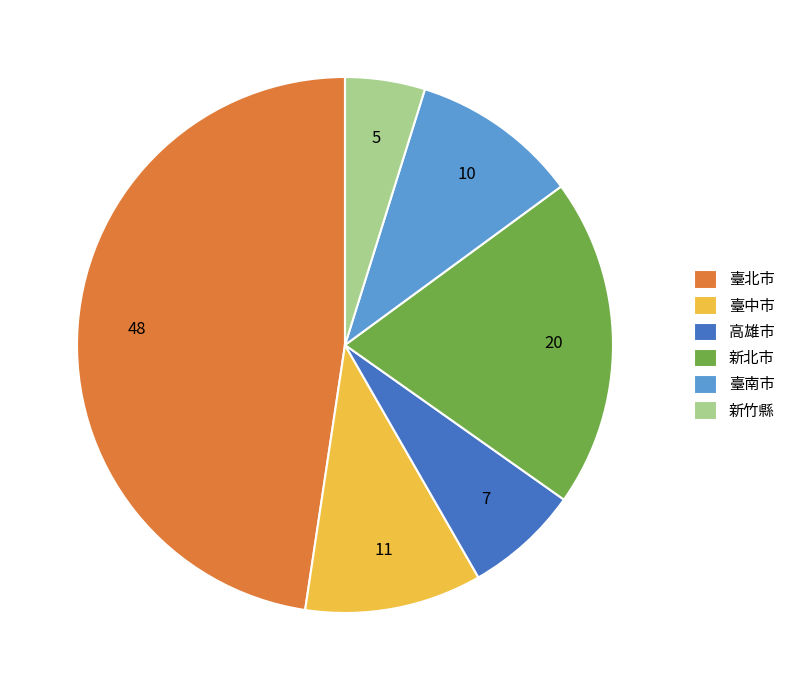

Is there a majority slice in this chart?

No